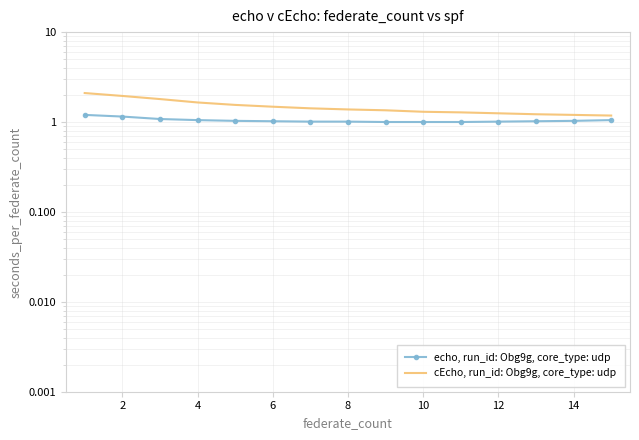

What is the difference between the maximum and minimum values in the echo, run_id: Obg9g, core_type: udp series?

0.2